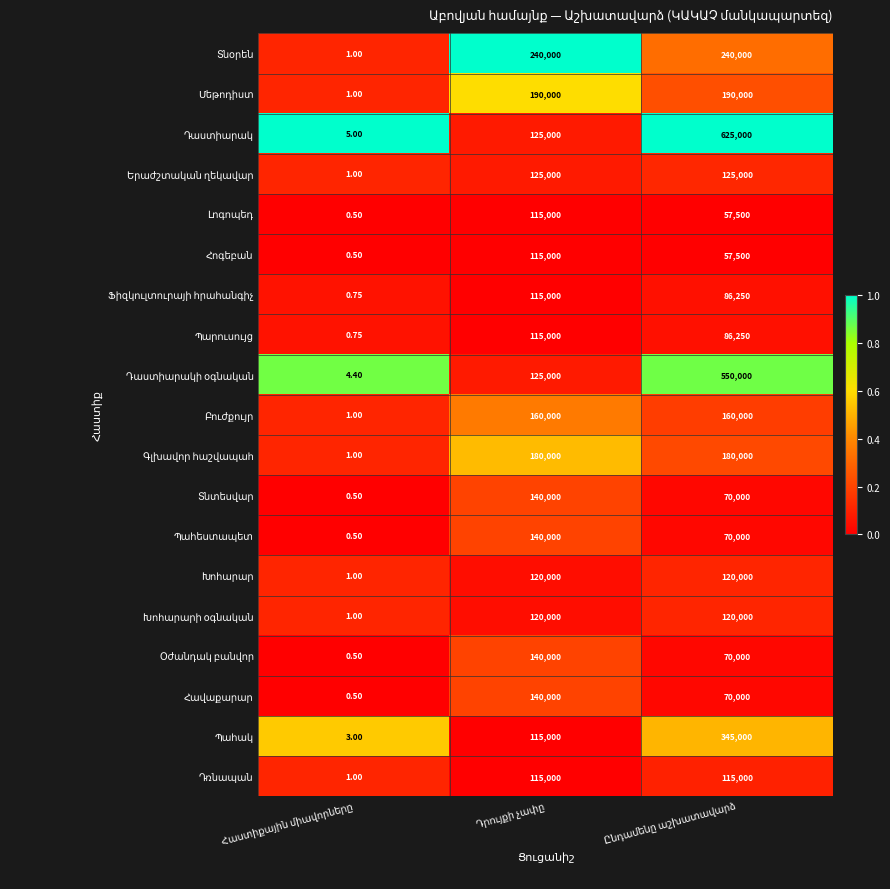

The value of Տնօրեն at Դրույքի չափը is 0.3. True or false?

False